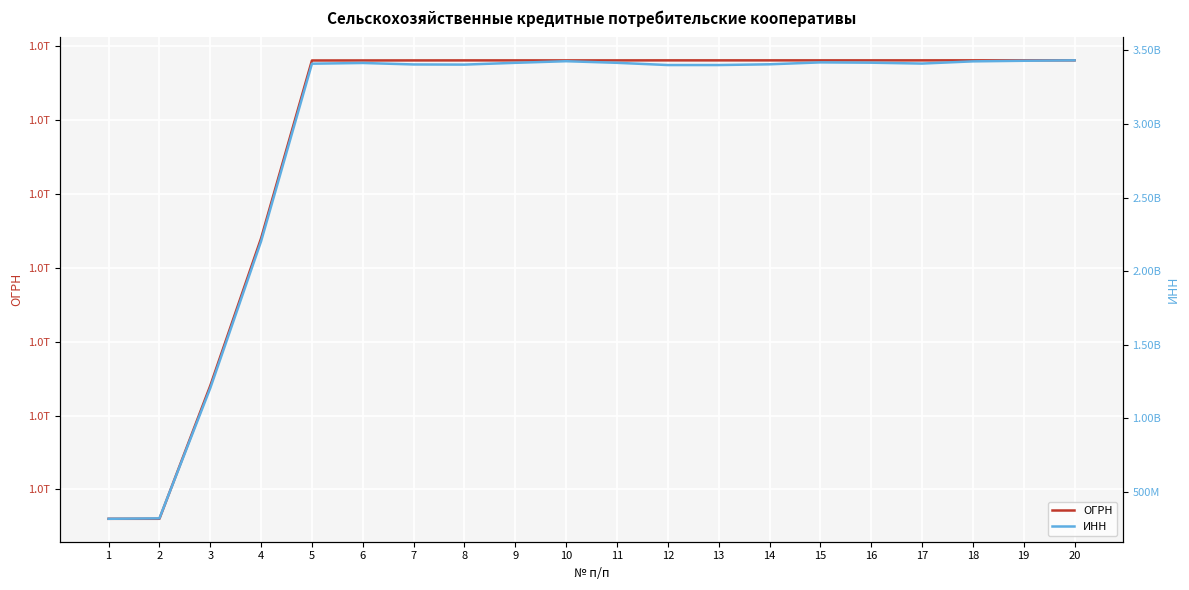

Which series has the largest range (max minus min)?

ИНН